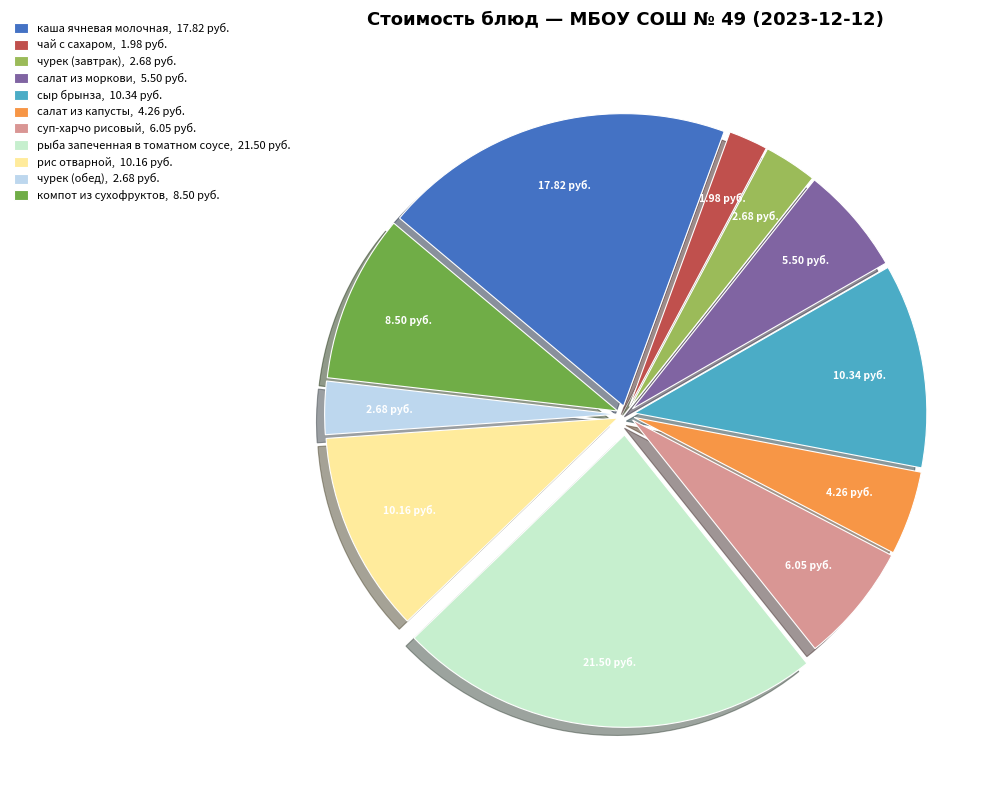

Does каша ячневая молочная, 17.82 руб. account for over 50% of the chart?

No